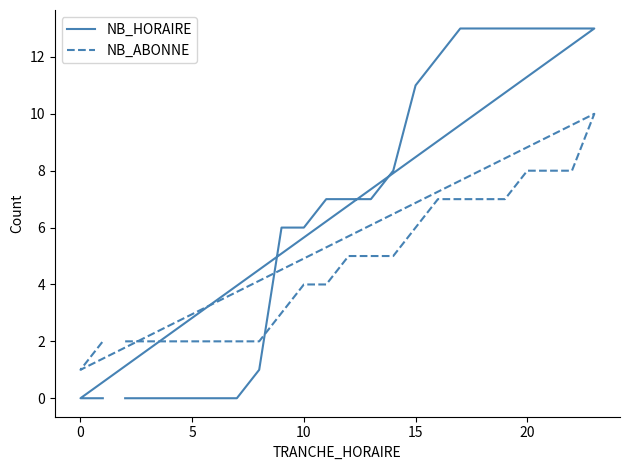

What is the label of the 14th point from the left?

15